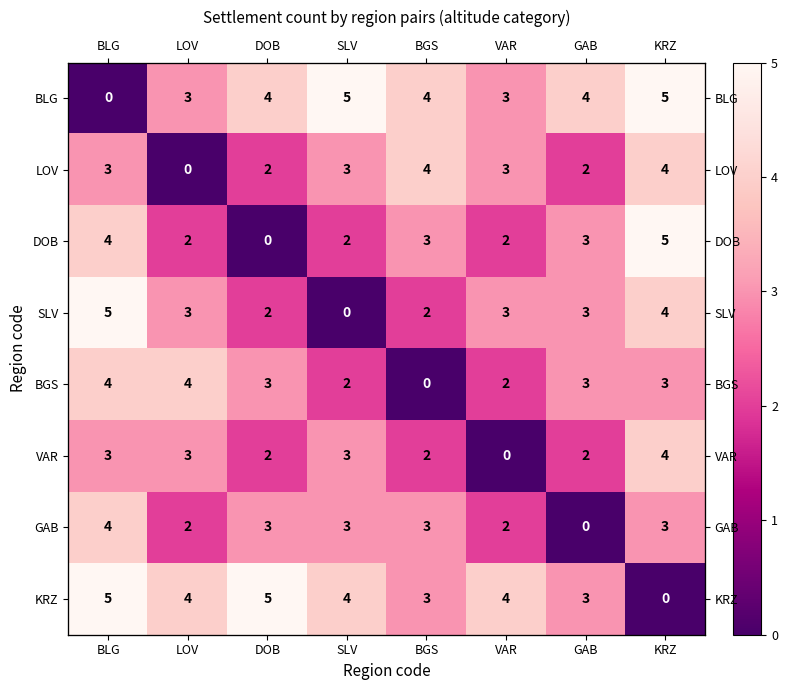

What is the sum of the BGS values at GAB and VAR?

5